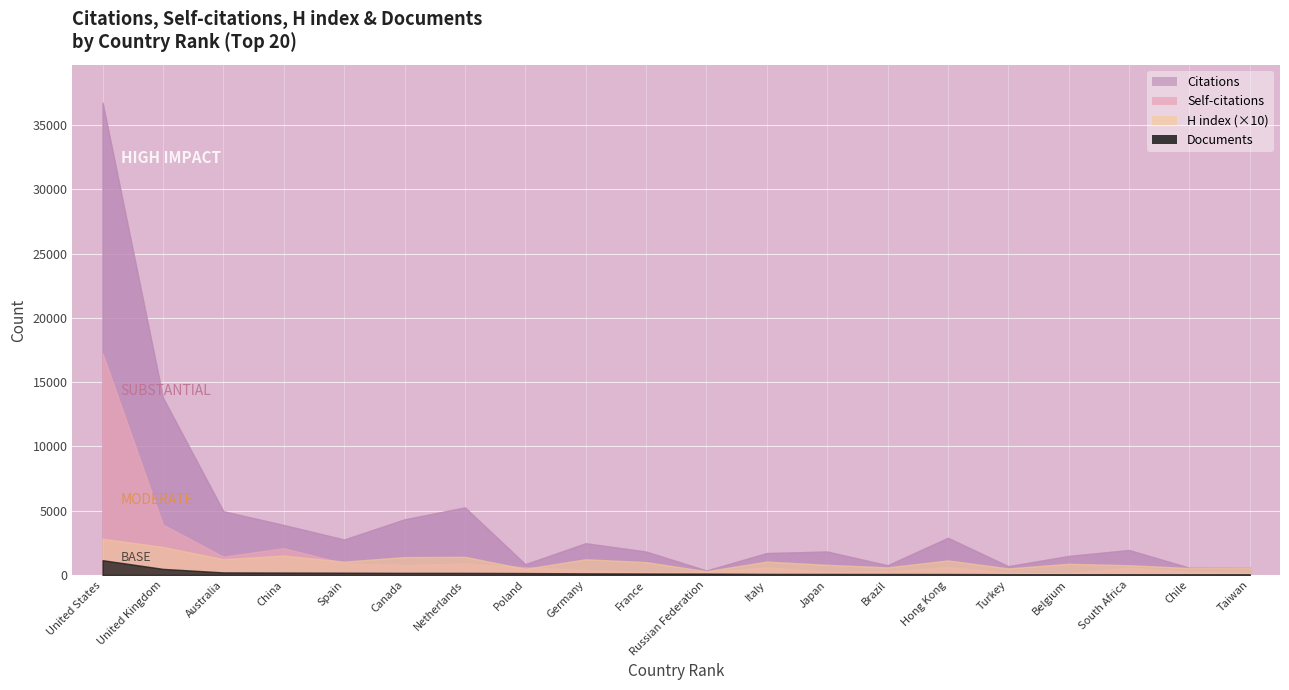

True or false: Documents and Self-citations cross at least once.

False